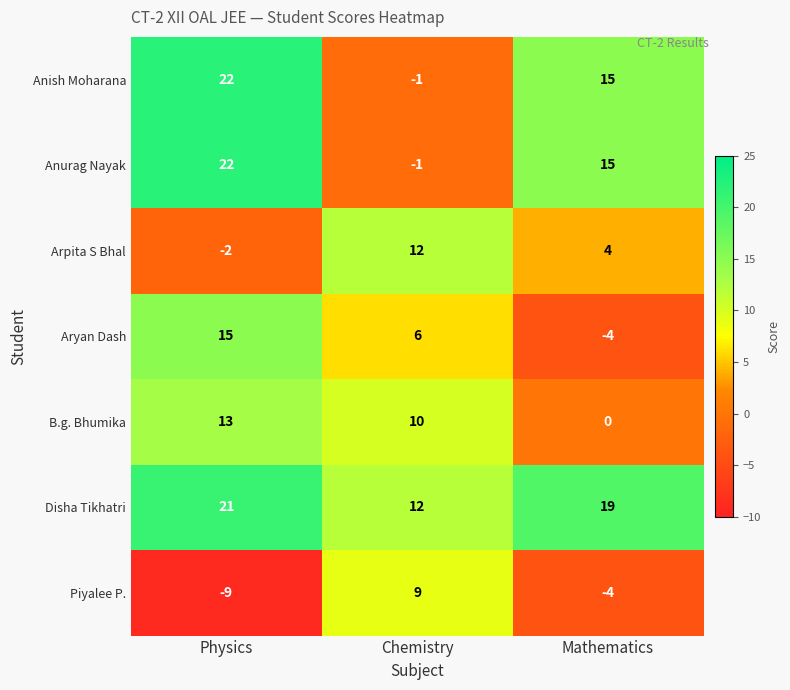

What is the minimum value shown in the chart?

-9